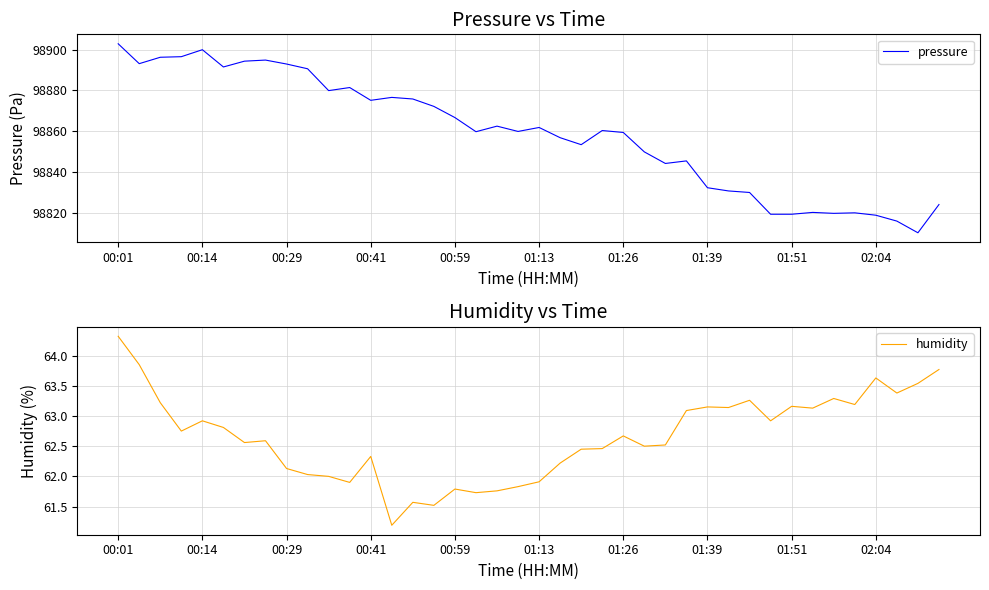

What is the highest value of the pressure series?

98902.8